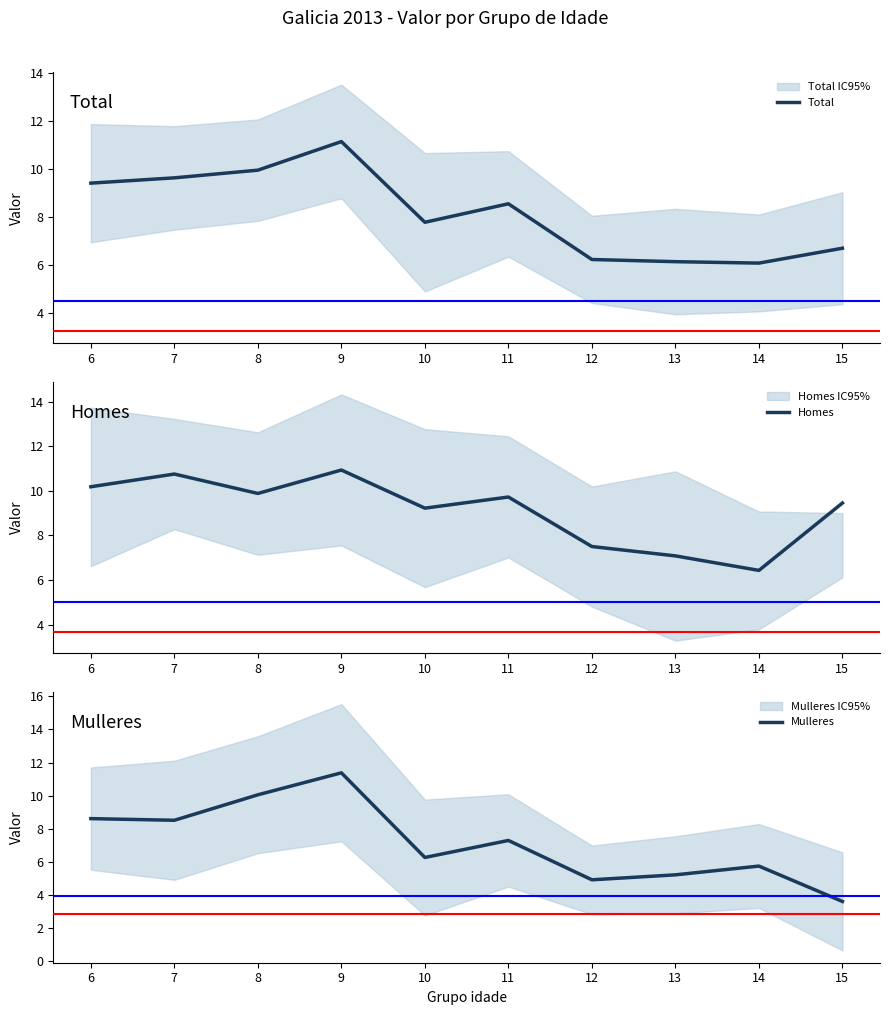

What is the value of the Total point at the 8th from the left?

6.2